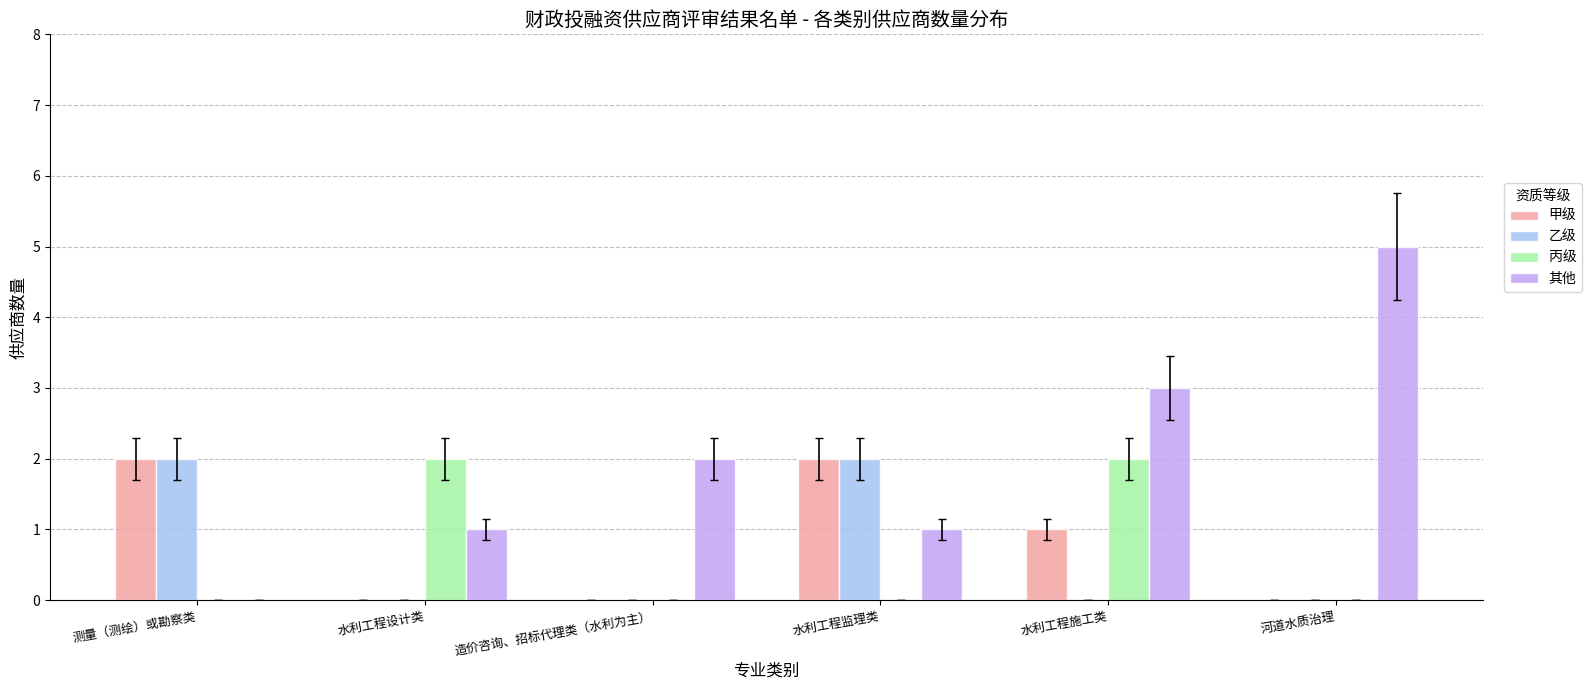

How many groups of bars are there?

6